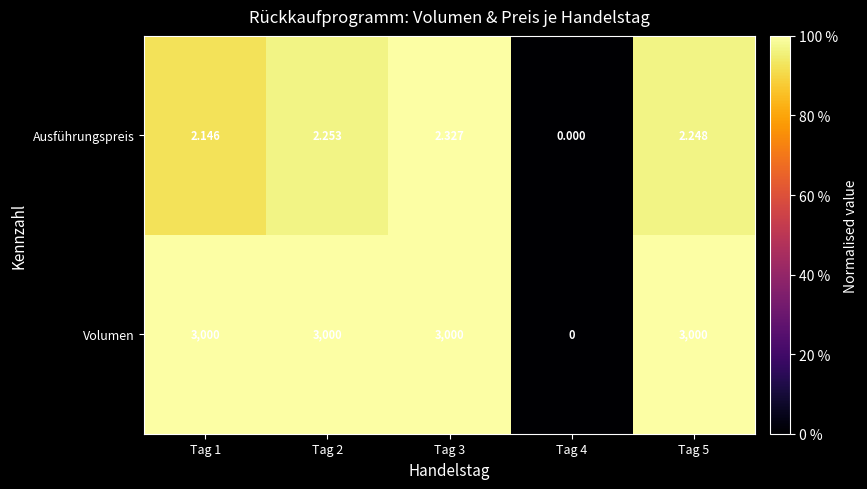

Rank the series at Tag 5 from highest to lowest value.

Volumen, Ausführungspreis